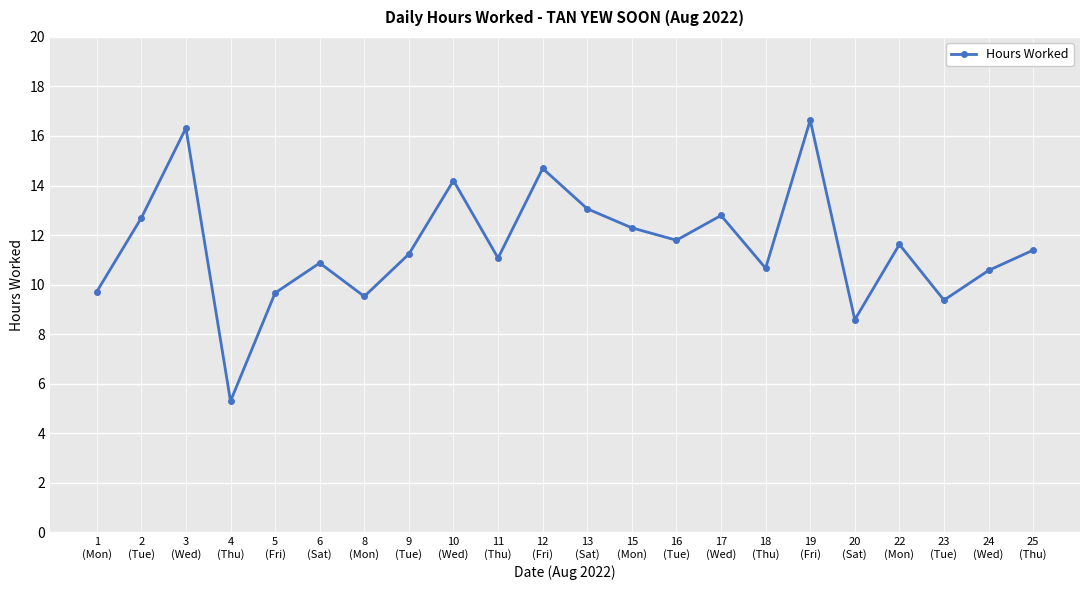

Is it true that the value at 25
(Thu) is 11.4?

True